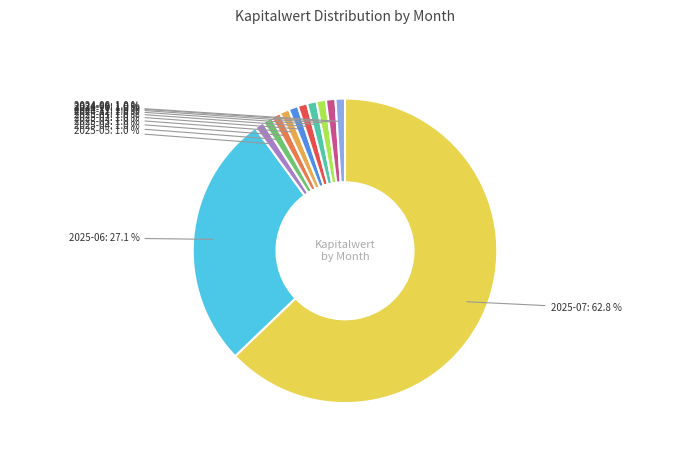

Which has a higher value, 2024-11 or 2025-07?

2025-07